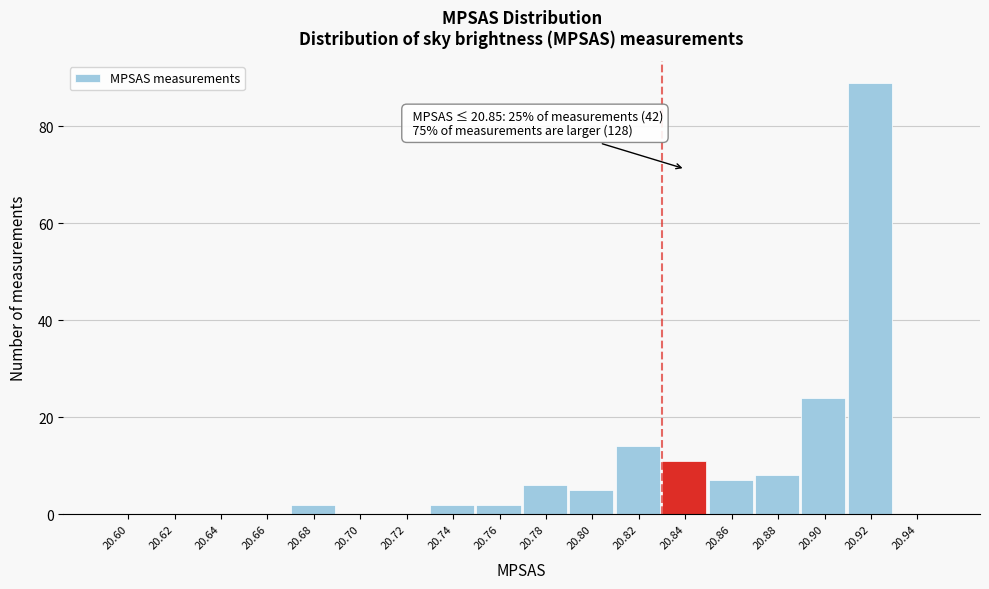

Reading left to right, extract all data points from this chart.

20.60=0	20.62=0	20.64=0	20.66=0	20.68=2	20.70=0	20.72=0	20.74=2	20.76=2	20.78=6	20.80=5	20.82=14	20.84=11	20.86=7	20.88=8	20.90=24	20.92=89	20.94=0